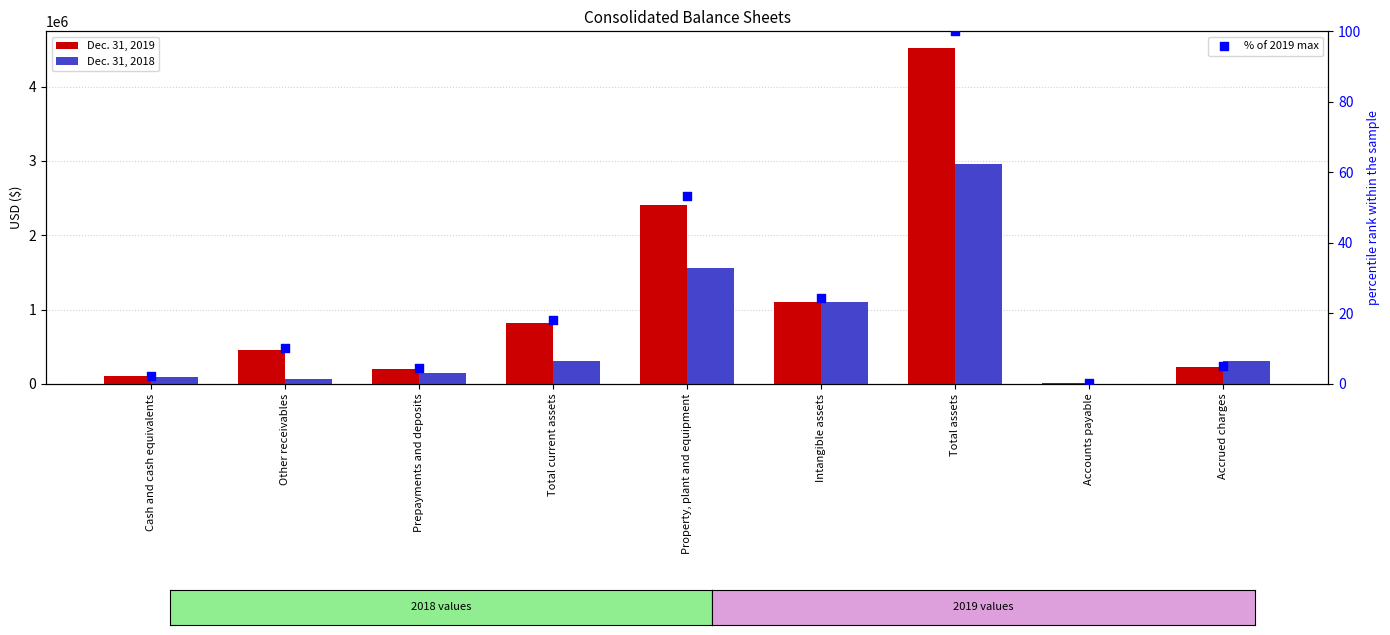

Which series has the widest spread of Y values?

Dec. 31, 2019